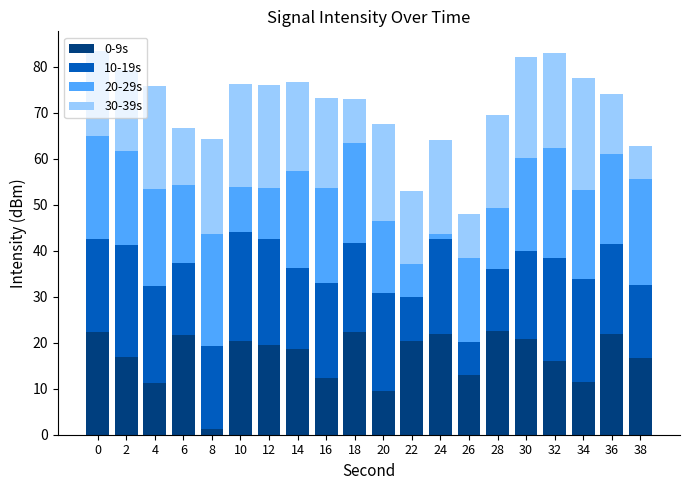

The value of 0-9s at 2 is 17.0. True or false?

True